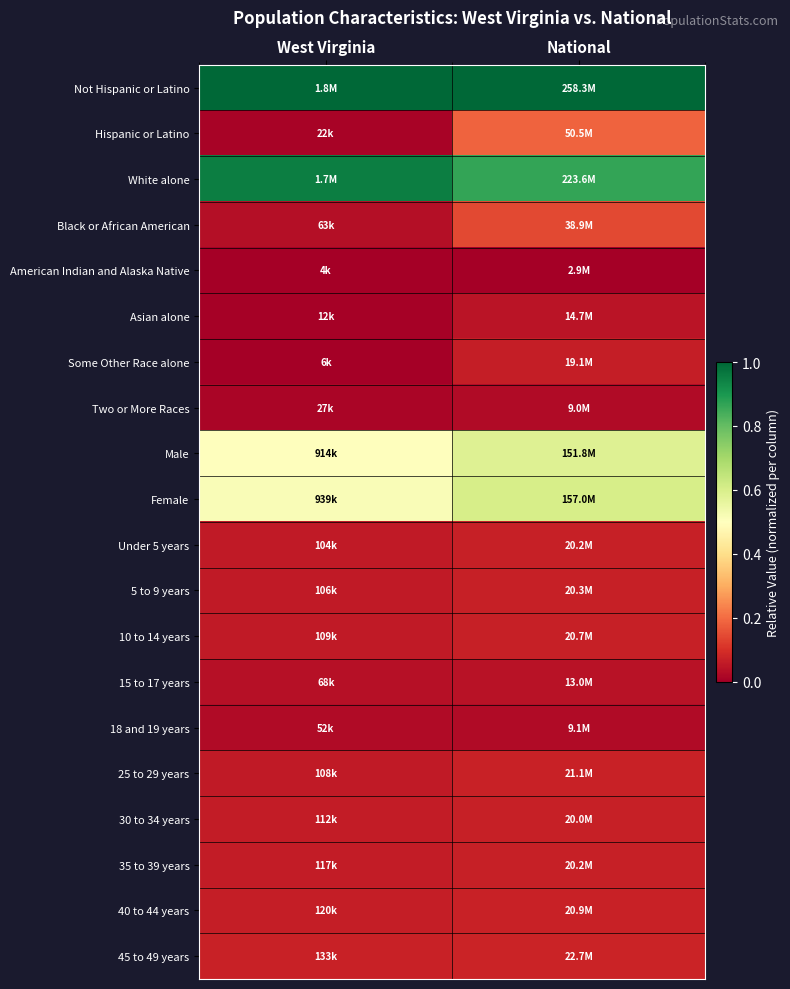

Which has a higher value, West Virginia or National?

National